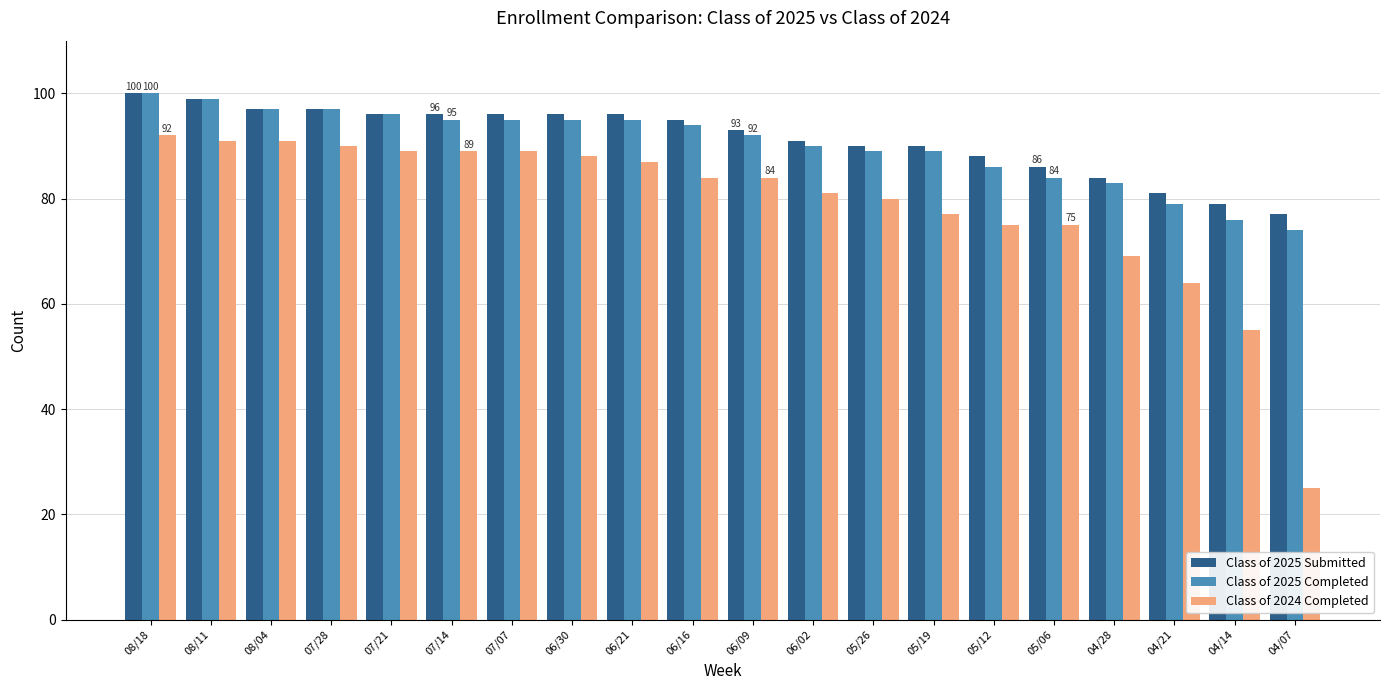

Which series changed the most between 06/09 and 05/26?

Class of 2024 Completed